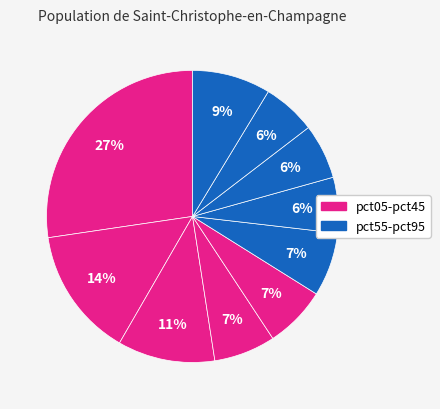

Count the number of slices in the pie.

10